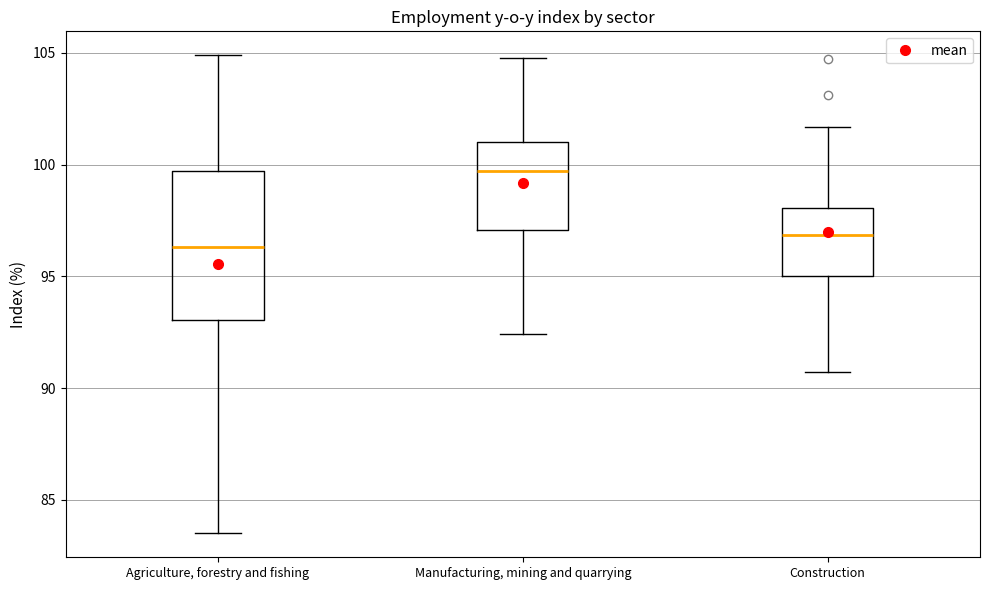

Where does the upper whisker of the box for Agriculture, forestry and fishing end on the y-axis? The values are not printed on the chart, so give them approximately, as read against the axis.

105.0